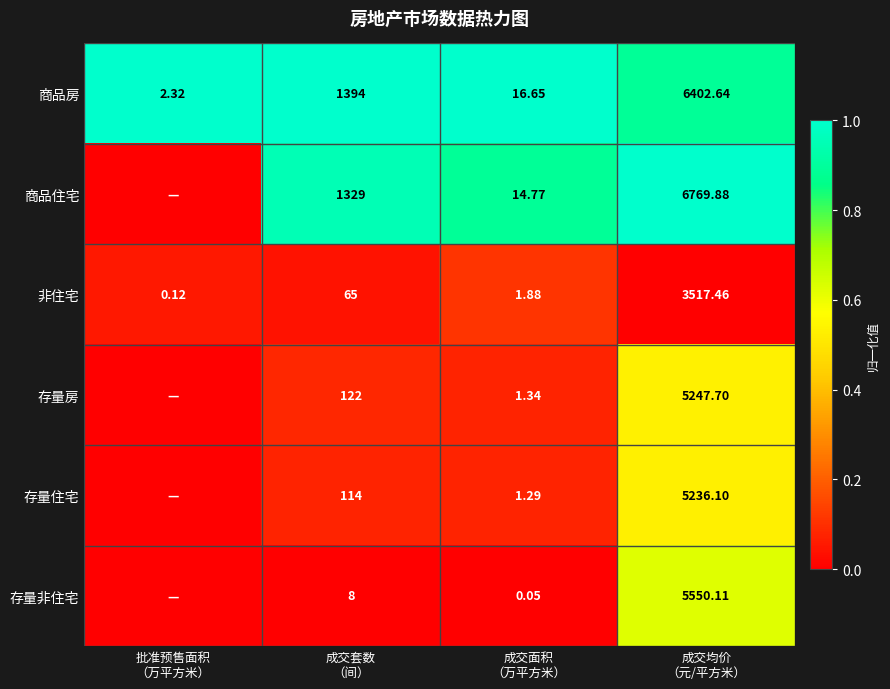

At which category does the chart reach its minimum across all series?

批准预售面积
（万平方米）